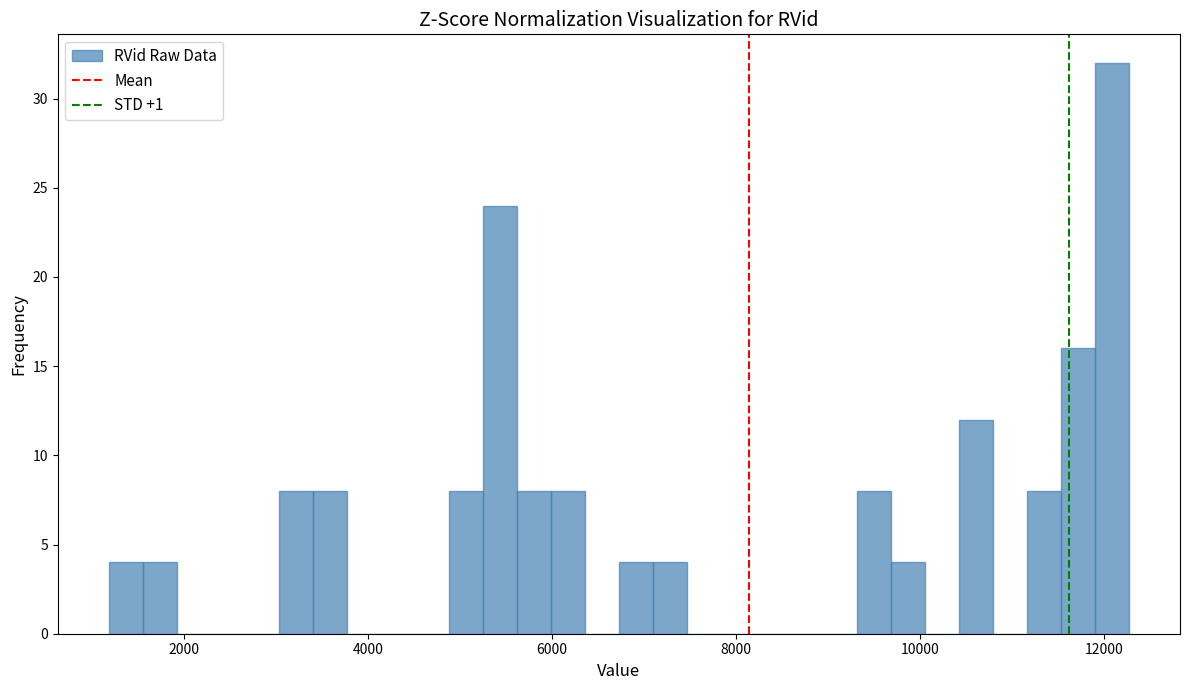

Around what value on the x-axis is the tallest bar? Give the approximate position of its centre, as read against the axis.

12000